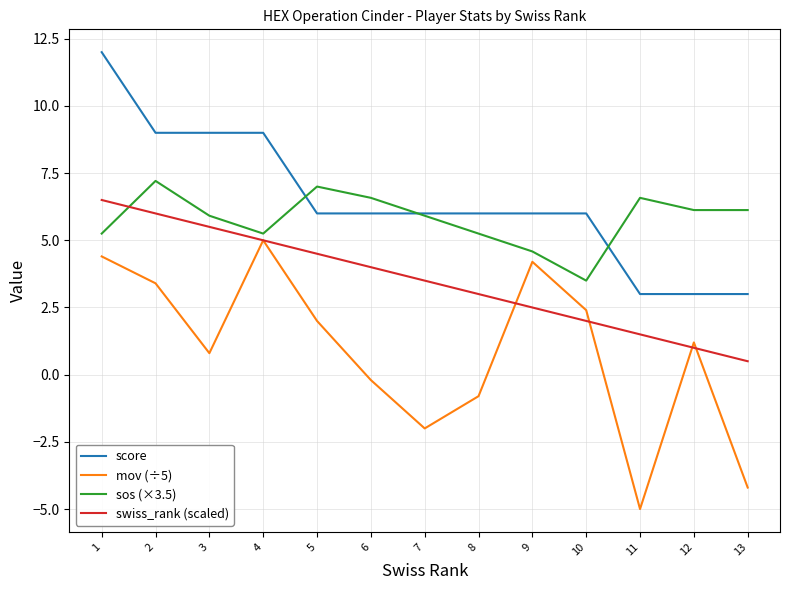

What is the spread (max minus min) of values at 1?

7.6